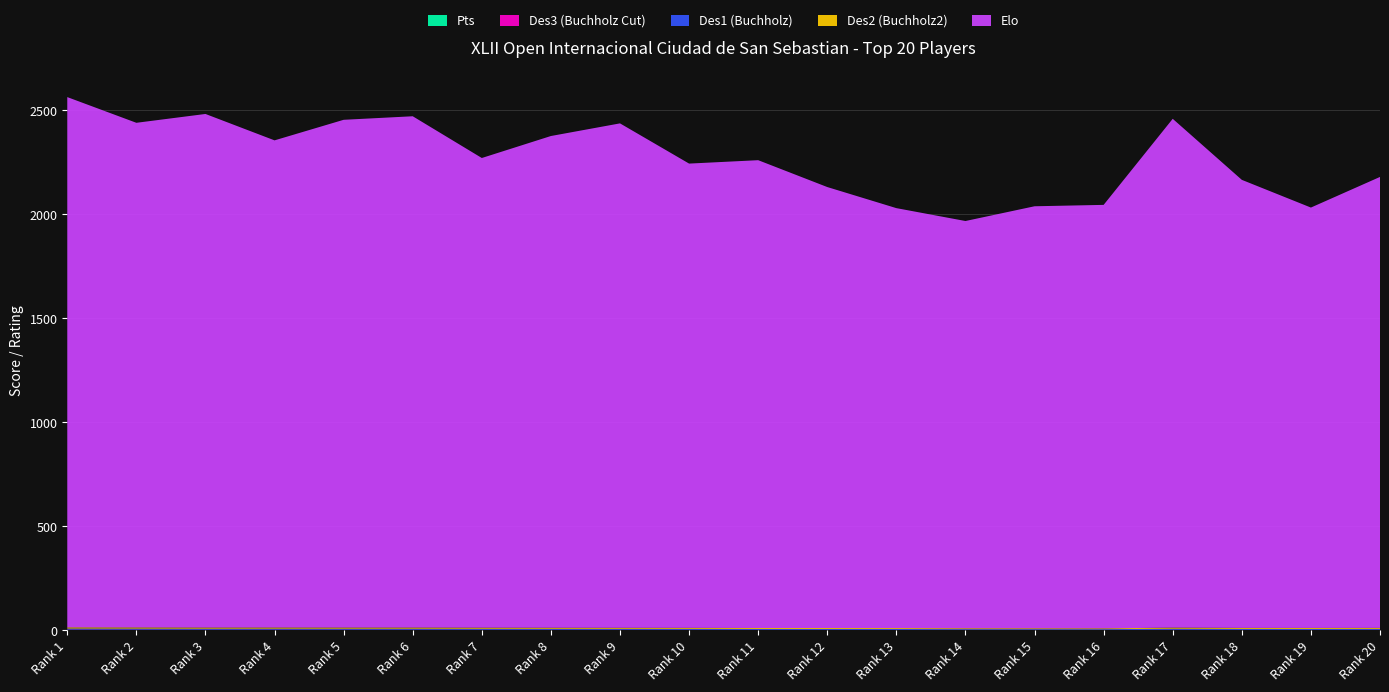

Reading right to left, list all the values displayed in this chart.

Pts: 20=5.5	19=5.5	18=5.5	17=5.5	16=6.0	15=6.0	14=6.0	13=6.0	12=6.0	11=6.0	10=6.0	9=6.5	8=6.5	7=6.5	6=6.5	5=7.0	4=7.0	3=7.0	2=7.0	1=7.5
Des1: 20=44.0	19=44.5	18=44.5	17=50.0	16=36.5	15=37.0	14=38.0	13=41.5	12=42.0	11=42.0	10=44.5	9=44.5	8=46.5	7=48.0	6=50.0	5=49.0	4=49.0	3=50.0	2=51.0	1=52.5
Des2: 20=47.5	19=48.0	18=49.0	17=53.5	16=39.5	15=40.5	14=42.0	13=44.0	12=45.5	11=46.0	10=48.0	9=49.0	8=50.5	7=52.0	6=54.5	5=53.5	4=54.0	3=54.0	2=55.5	1=57.0
Des3: 20=32.5	19=29.5	18=30.0	17=33.5	16=25.0	15=26.5	14=25.5	13=29.0	12=30.5	11=30.5	10=32.5	9=34.0	8=33.0	7=33.5	6=35.0	5=36.5	4=38.0	3=35.5	2=38.5	1=40.5
Elo: 20=2167.0	19=2020.0	18=2153.0	17=2445.0	16=2035.0	15=2028.0	14=1957.0	13=2018.0	12=2119.0	11=2248.0	10=2231.0	9=2424.0	8=2363.0	7=2257.0	6=2457.0	5=2440.0	4=2341.0	3=2468.0	2=2425.0	1=2548.0